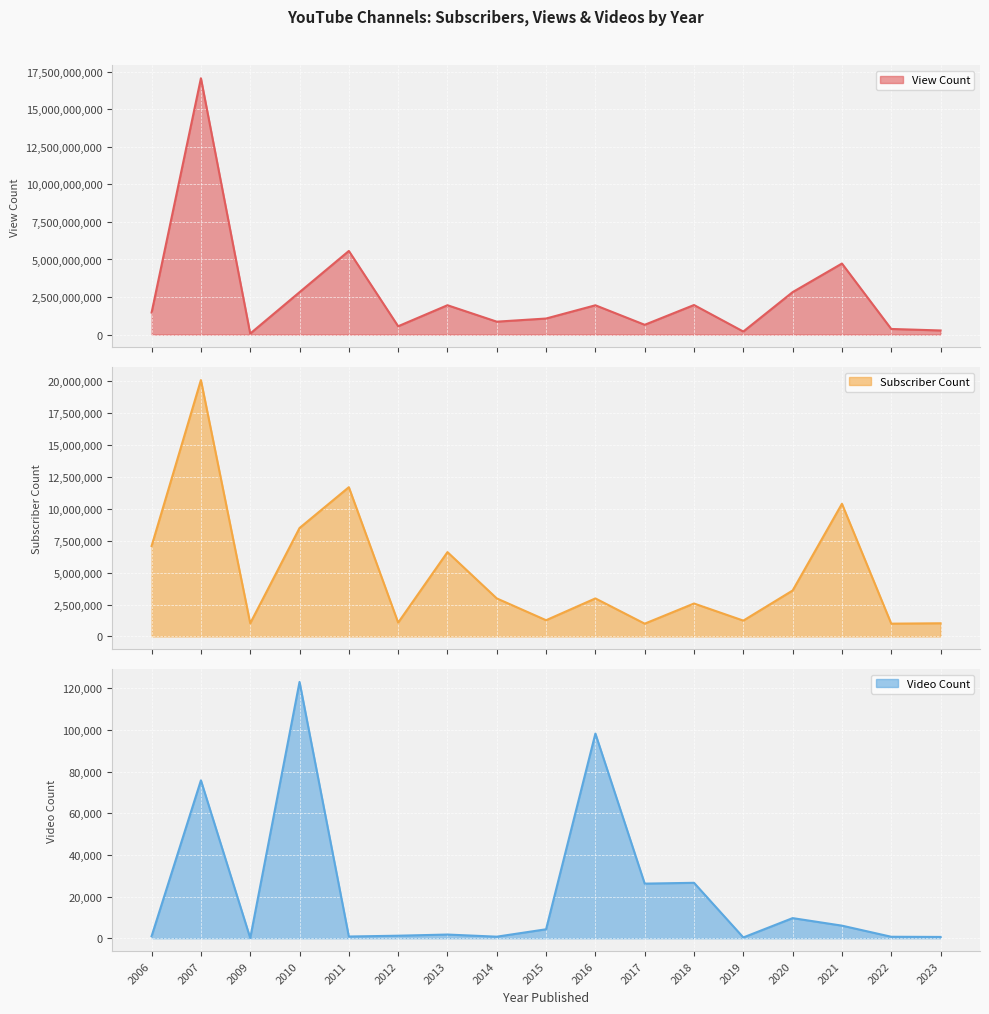

True or false: View Count and Video Count cross at least once.

False